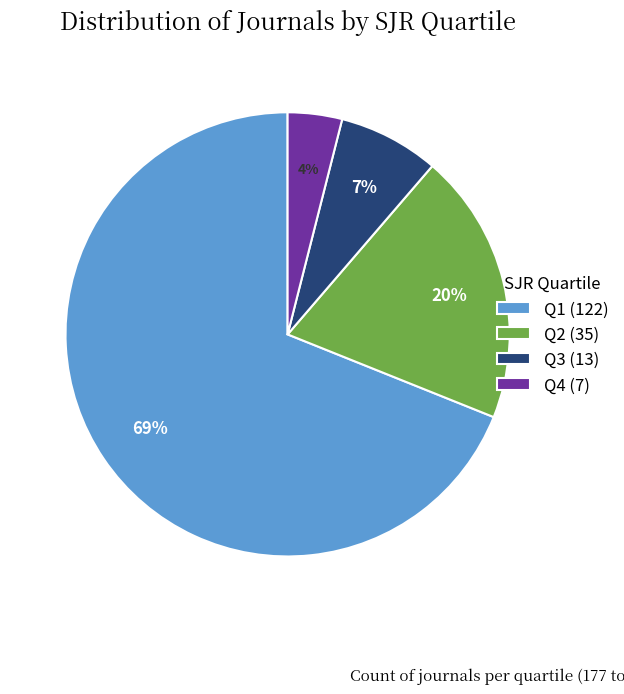

Does any single category account for the majority?

Yes